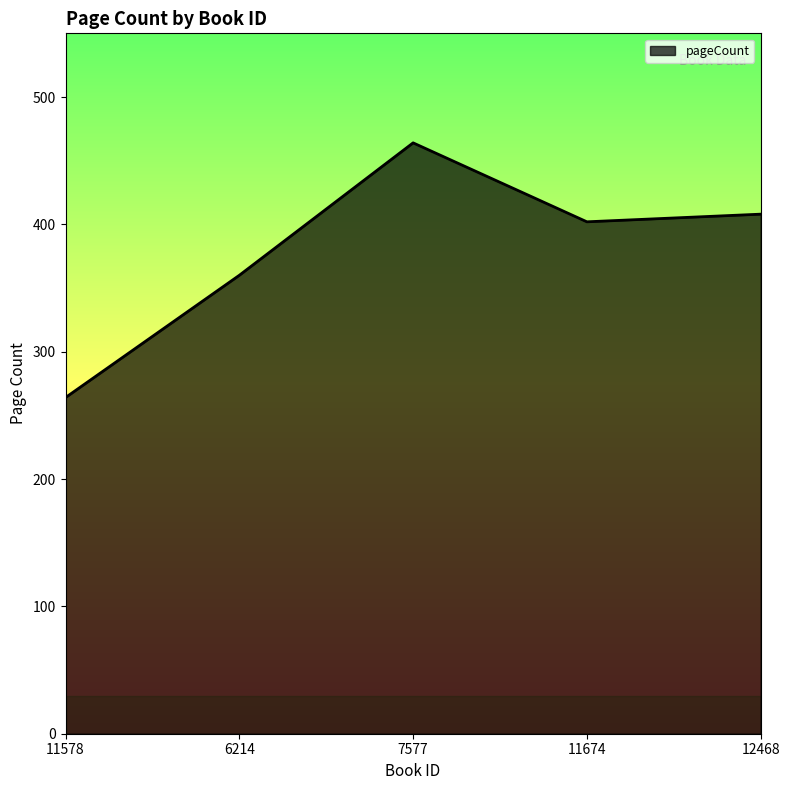

The value at 11674 is 402. True or false?

True